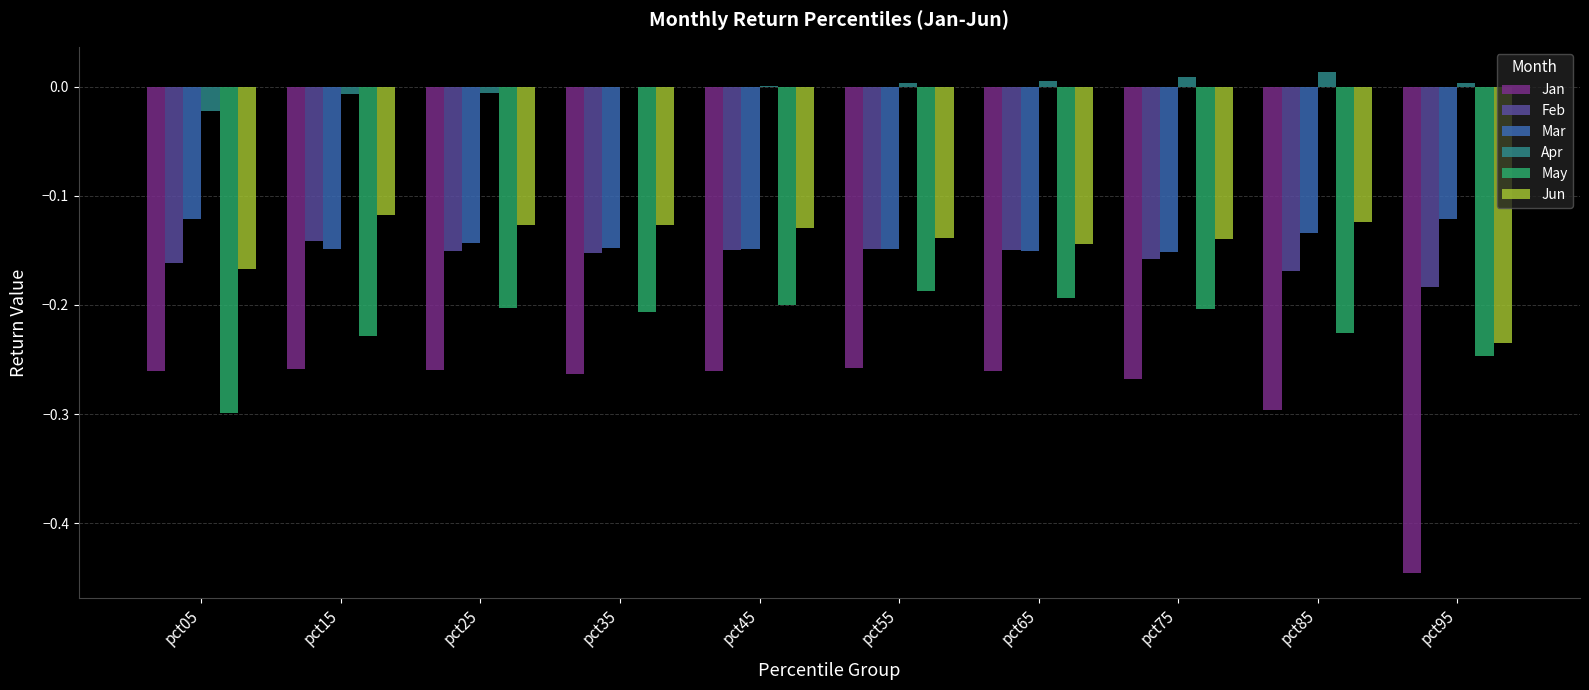

True or false: Jun has a value of -0.2 at pct85.

False